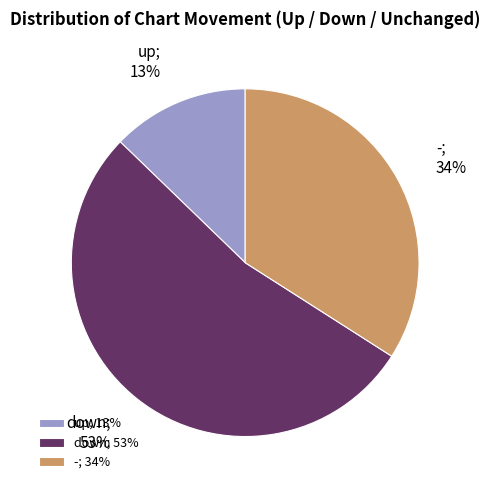

The up; 13% slice represents 13% of the pie. True or false?

True